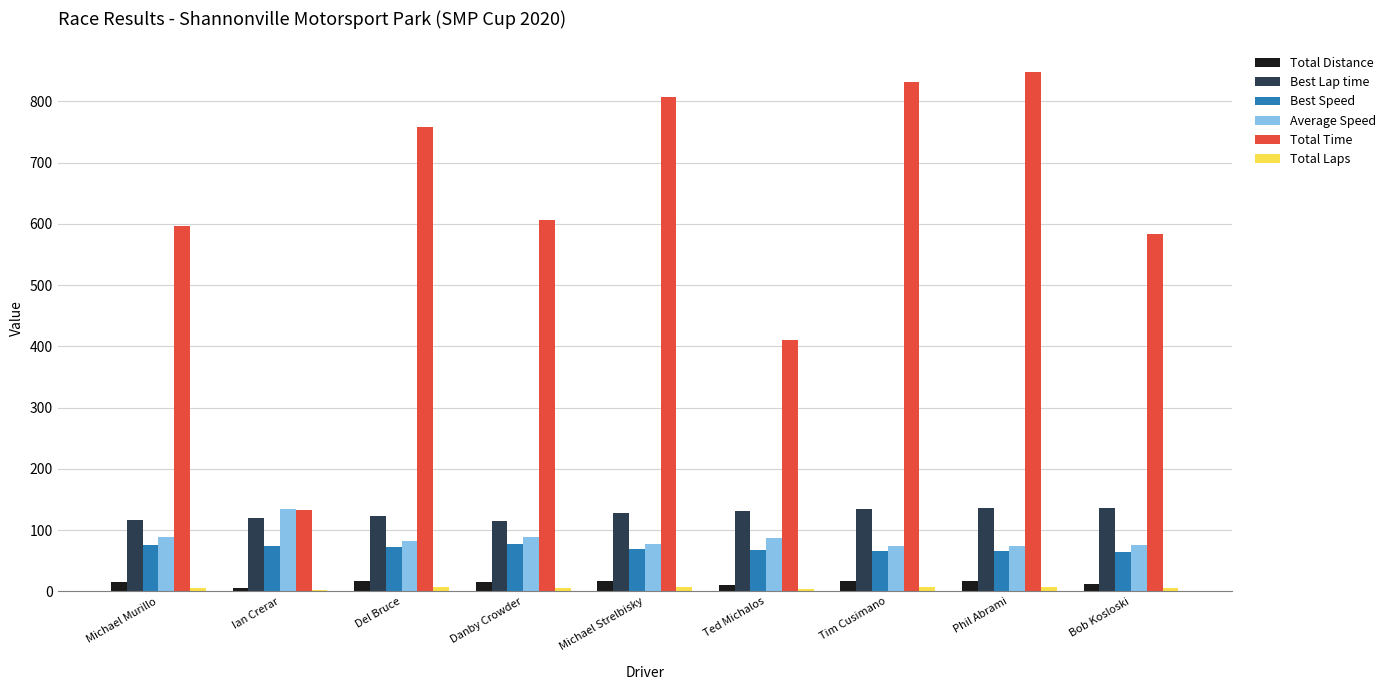

The Best Speed series shows 68.0 at Ted Michalos. True or false?

True